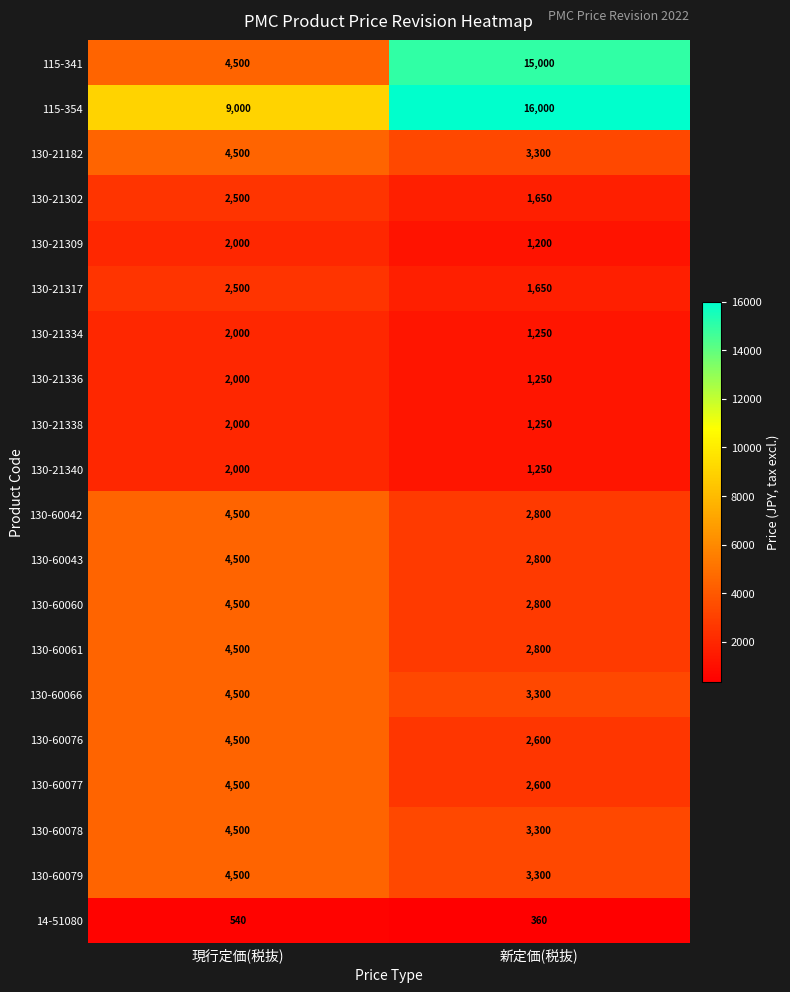

List the labels in order of 115-341 value, smallest first.

現行定価(税抜), 新定価(税抜)